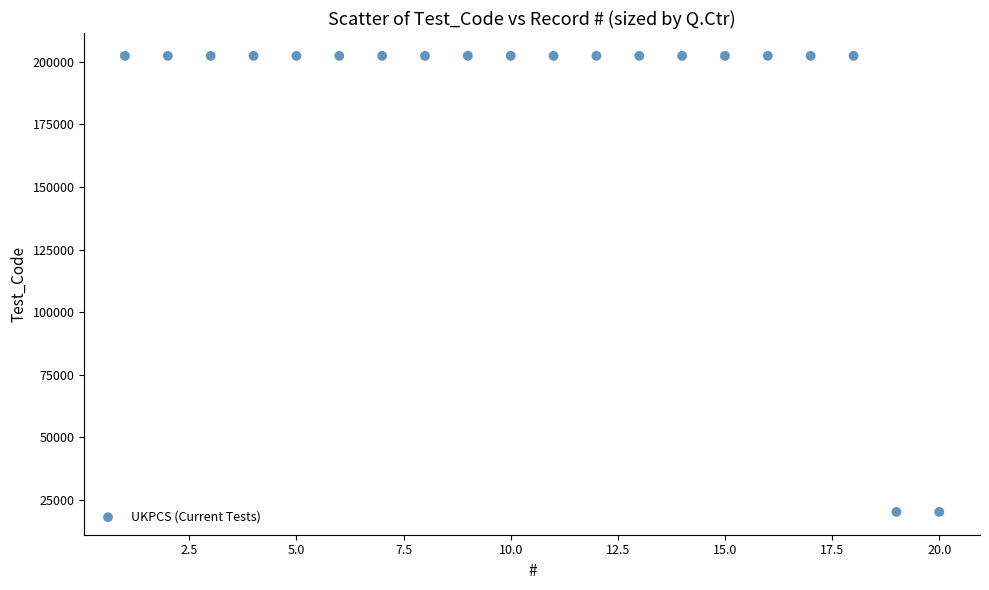

What is the range of Y values (max minus min)?

182111